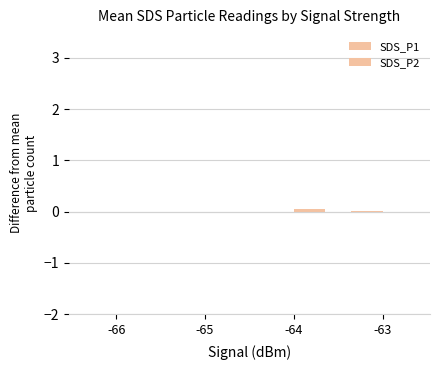

How many groups of bars are there?

4